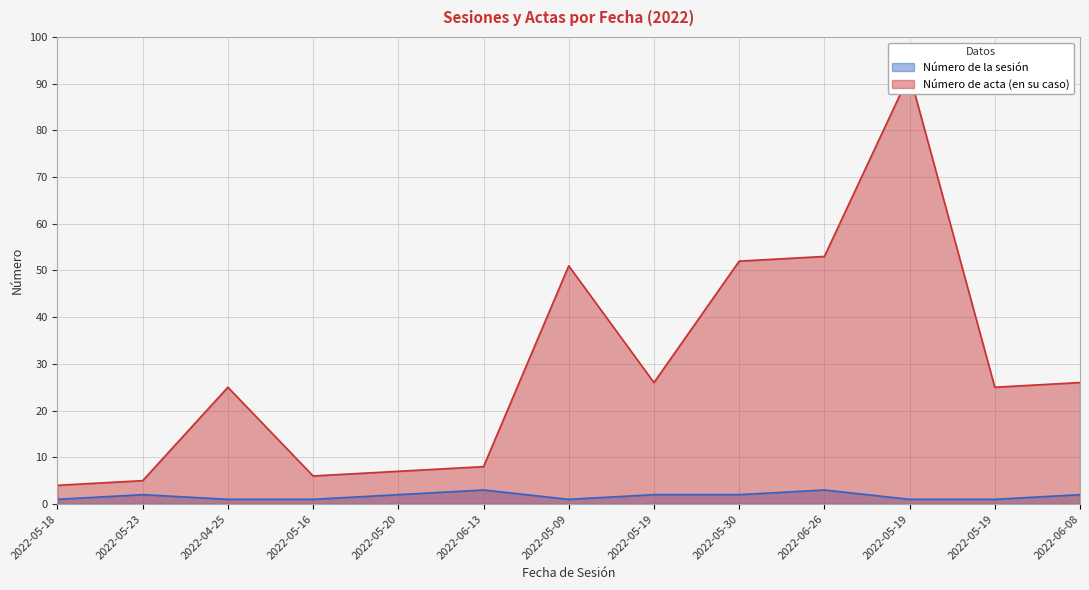

How many distinct data groups are displayed?

2